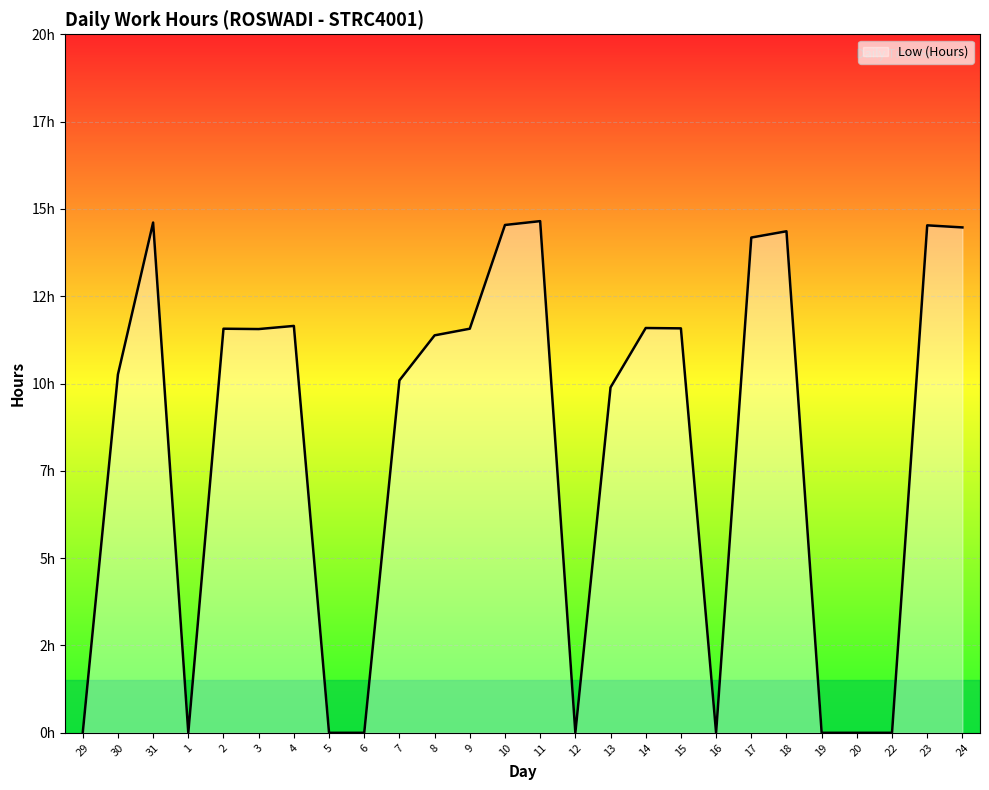

Reading right to left, what are all the values shown in this chart?

24=14.5	23=14.5	22=0.0	20=0.0	19=0.0	18=14.4	17=14.2	16=0.0	15=11.6	14=11.6	13=9.9	12=0.0	11=14.7	10=14.5	9=11.6	8=11.4	7=10.1	6=0.0	5=0.0	4=11.7	3=11.6	2=11.6	1=0.0	31=14.6	30=10.3	29=0.0